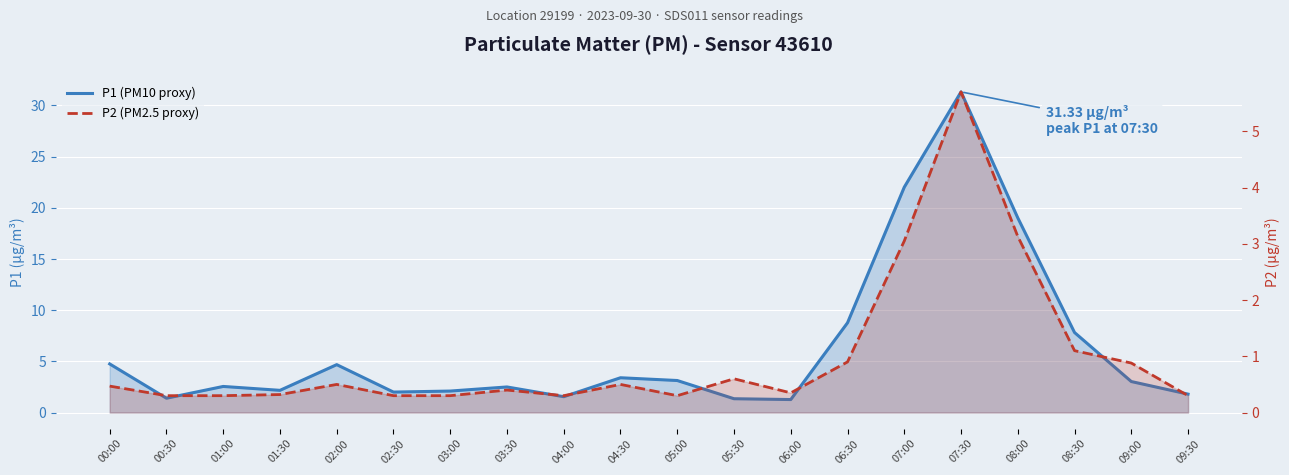

In P2 (PM2.5 proxy), how many points are lower than both neighbors (excluding endpoints)?

3